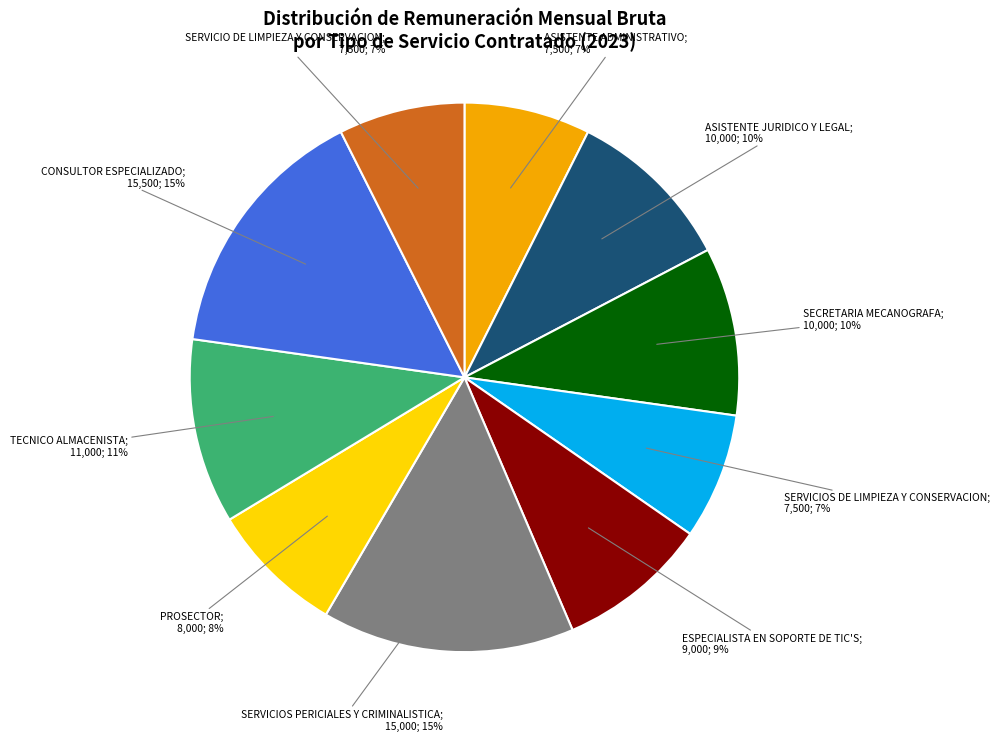

To the nearest percent, what is the difference between the largest and smallest slice percentages?

8%